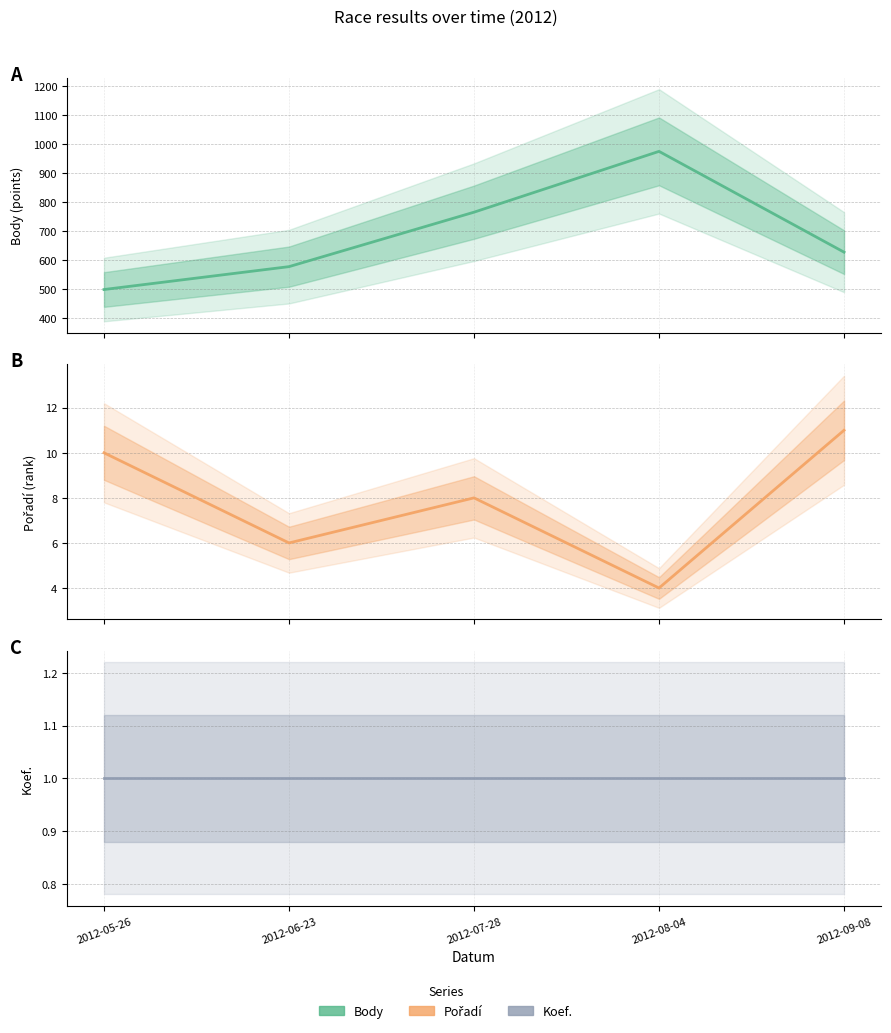

True or false: Pořadí and Koef. cross at least once.

False